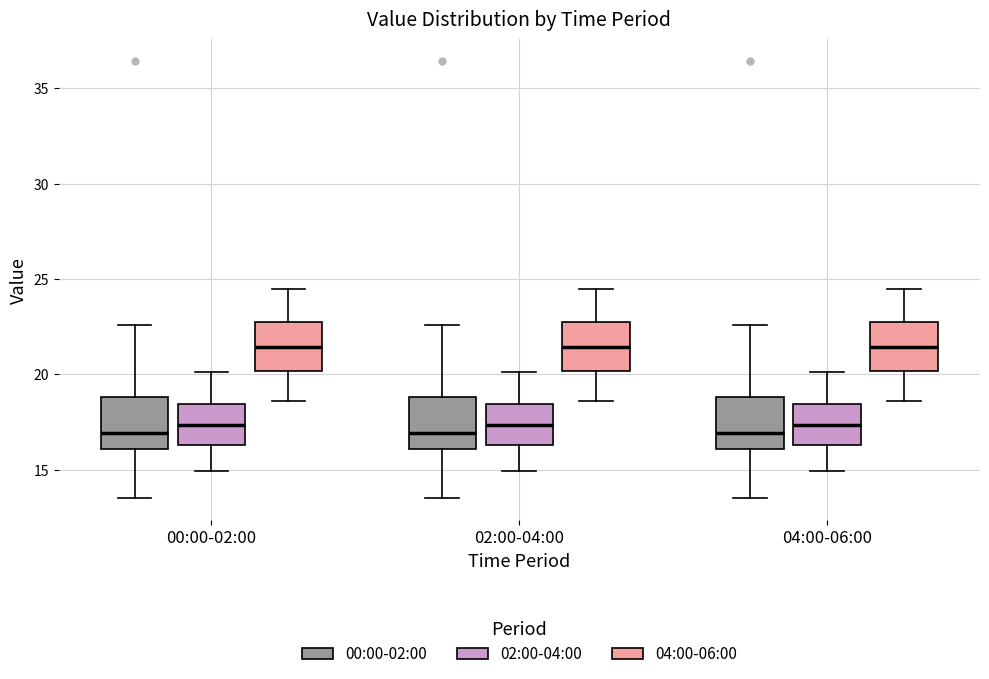

Reading left to right, transcribe this box plot: for each box, give where its median line is, the range the box spans, and where its two whiskers end, as read against the y-axis. The values are not printed on the chart, so give them approximately, as read against the axis.

00:00-02:00 (00:00-02:00): median 17.0, box 16.0 to 19.0, whiskers 13.5 to 22.5
00:00-02:00 (02:00-04:00): median 17.5, box 16.5 to 18.5, whiskers 15.0 to 20.0
00:00-02:00 (04:00-06:00): median 21.5, box 20.0 to 23.0, whiskers 18.5 to 24.5
02:00-04:00 (00:00-02:00): median 17.0, box 16.0 to 19.0, whiskers 13.5 to 22.5
02:00-04:00 (02:00-04:00): median 17.5, box 16.5 to 18.5, whiskers 15.0 to 20.0
02:00-04:00 (04:00-06:00): median 21.5, box 20.0 to 23.0, whiskers 18.5 to 24.5
04:00-06:00 (00:00-02:00): median 17.0, box 16.0 to 19.0, whiskers 13.5 to 22.5
04:00-06:00 (02:00-04:00): median 17.5, box 16.5 to 18.5, whiskers 15.0 to 20.0
04:00-06:00 (04:00-06:00): median 21.5, box 20.0 to 23.0, whiskers 18.5 to 24.5